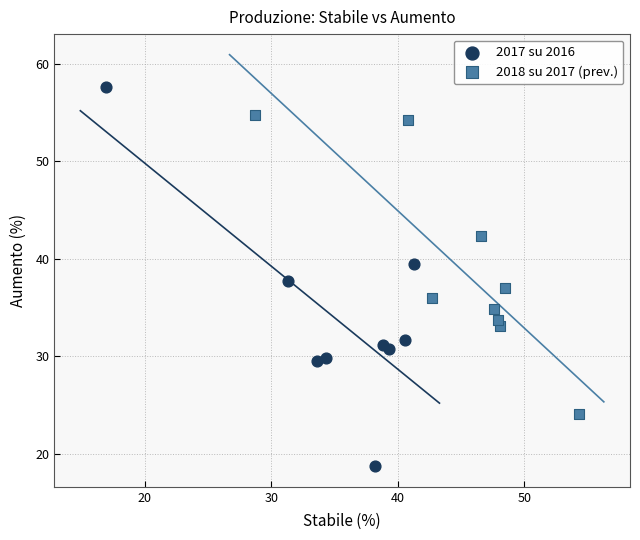

Which series has the widest spread of Y values?

2017 su 2016